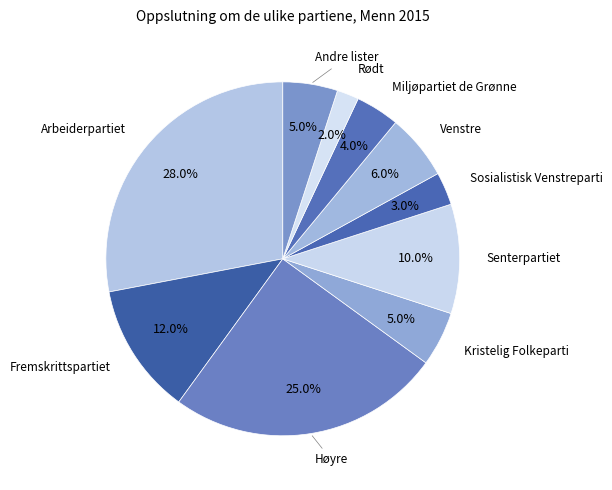

Is there any slice that represents more than half of the pie?

No